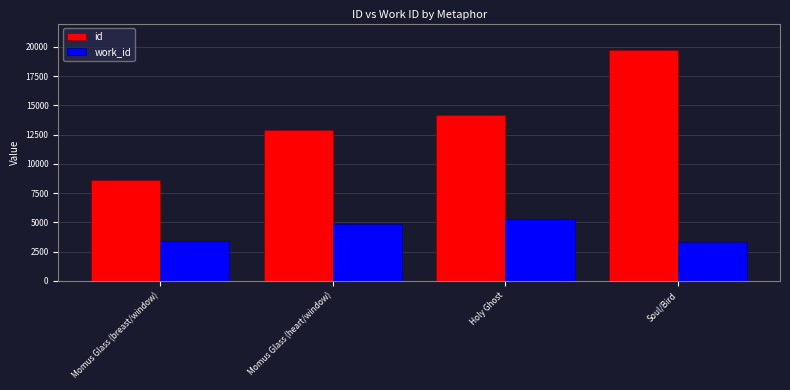

How many bars are there in each group?

2